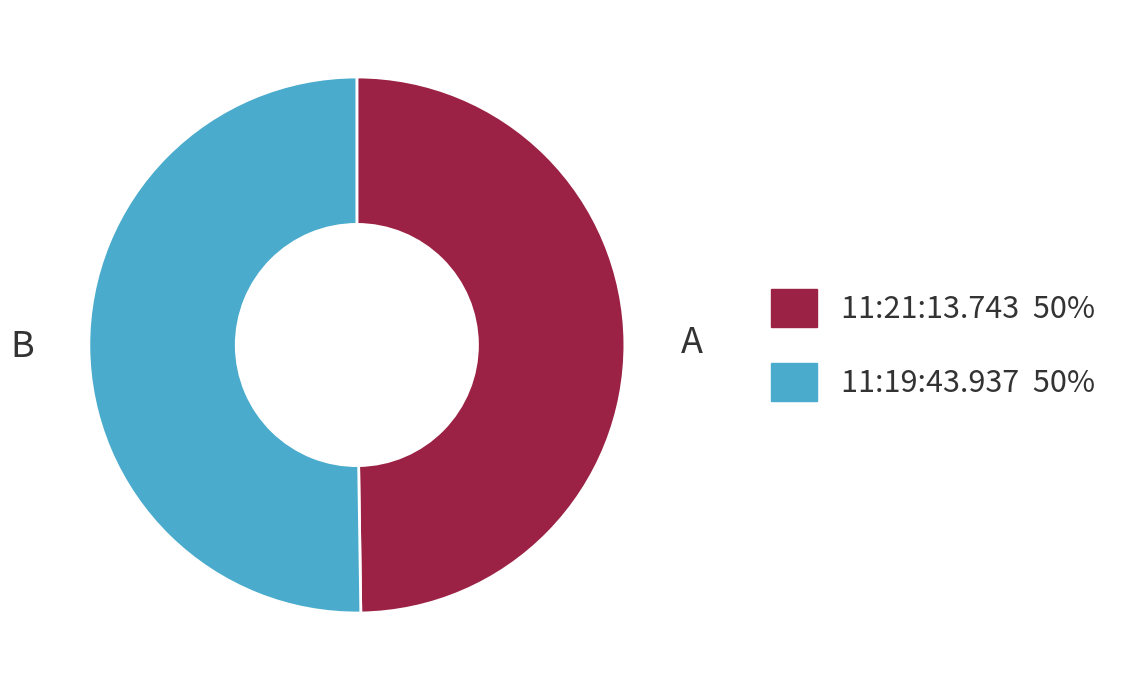

True or false: 11:21:13.743 accounts for 44% of the total.

False